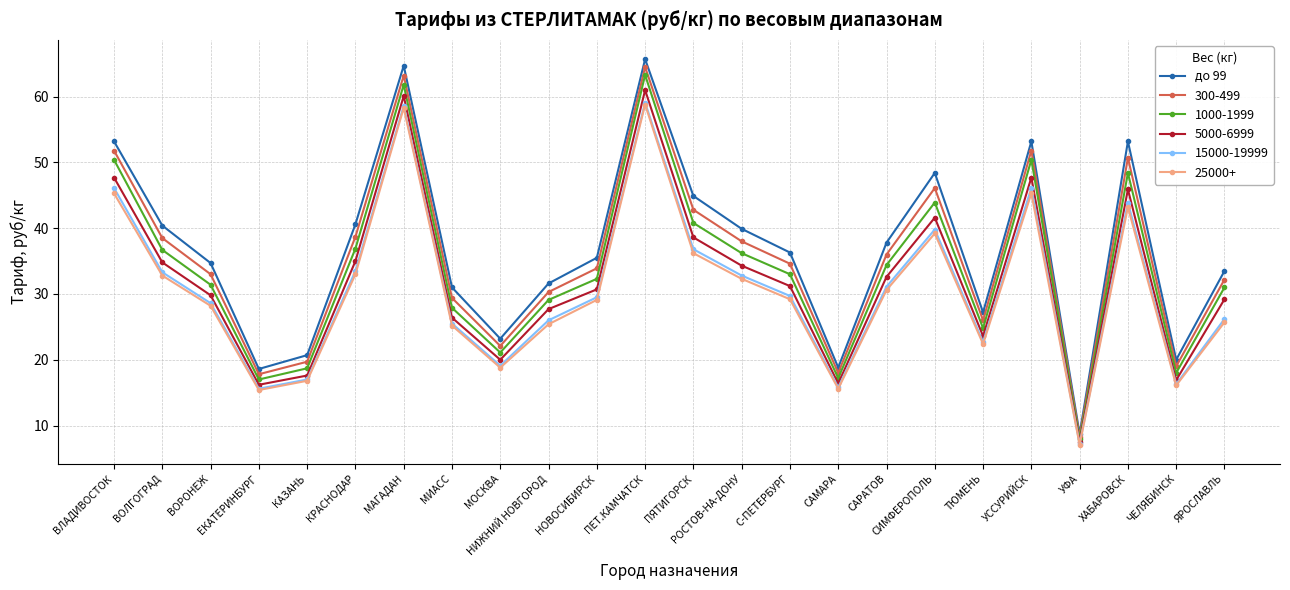

True or false: до 99 has more than 2 points higher than both neighbors.

True